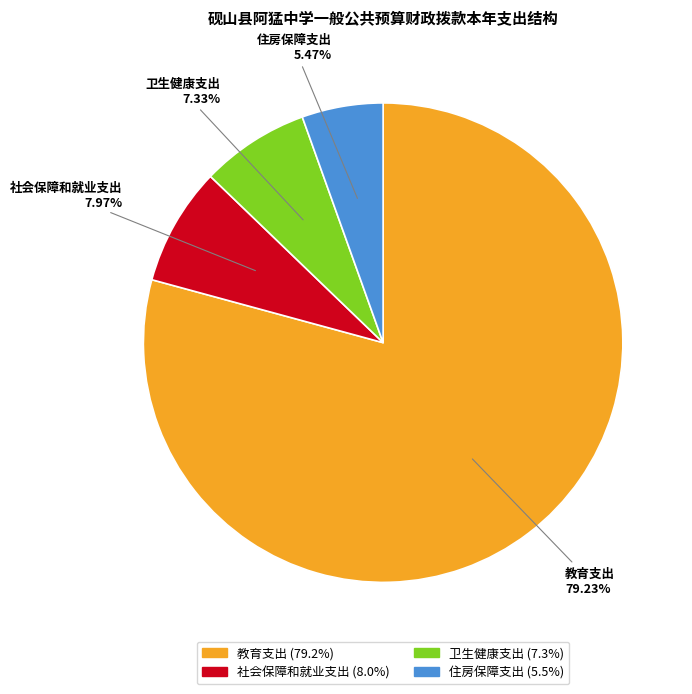

Between 住房保障支出 and 卫生健康支出, which is larger?

卫生健康支出